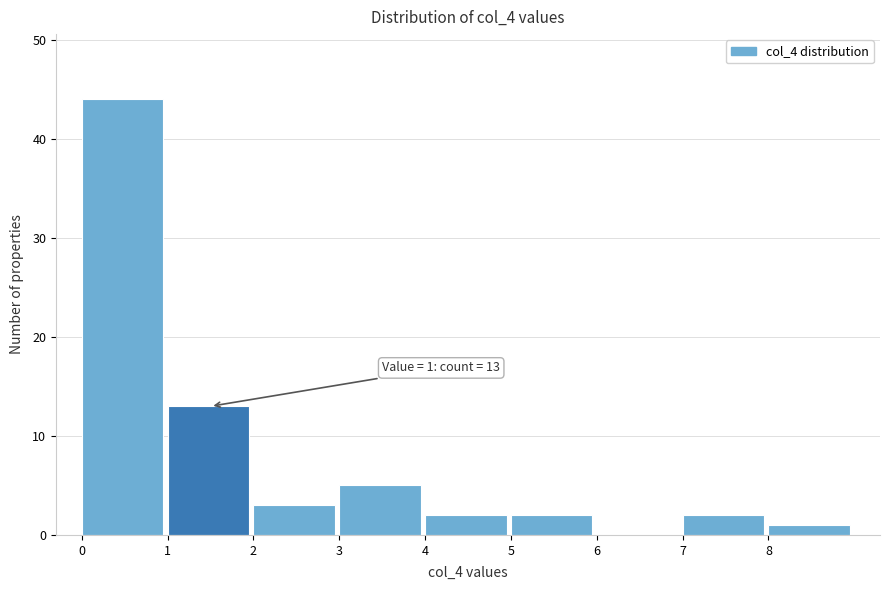

Over which range of the x-axis is the bar tallest?

0 to 1